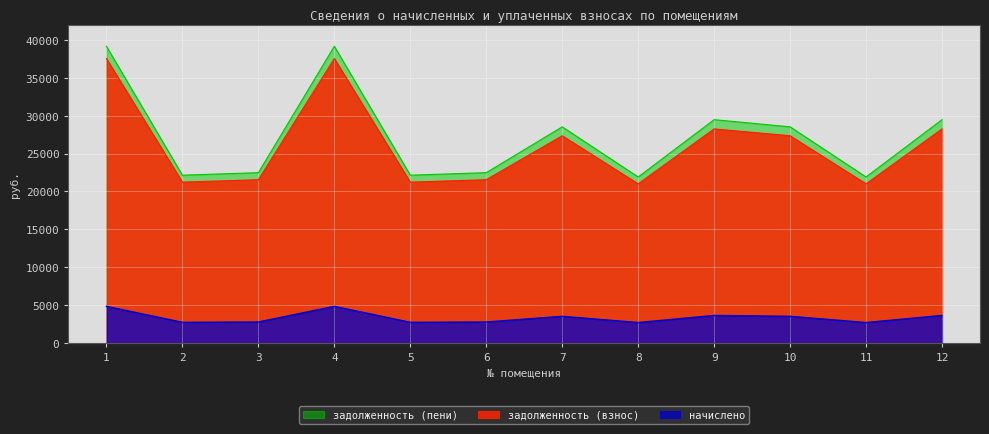

Where is the first local minimum for задолженность (пени)?

2